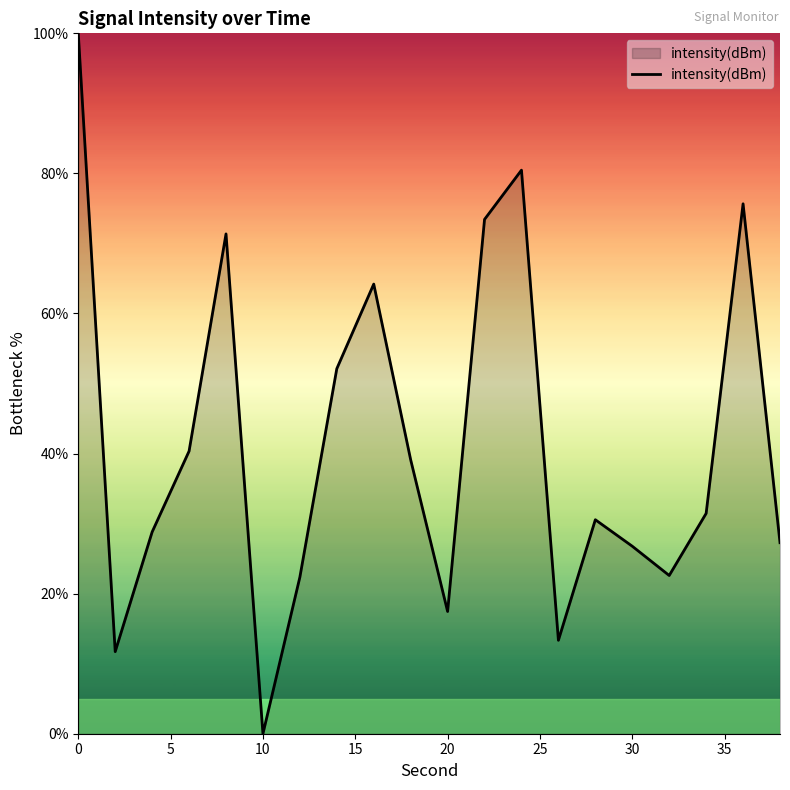

What is the maximum value shown in the chart?

100.0